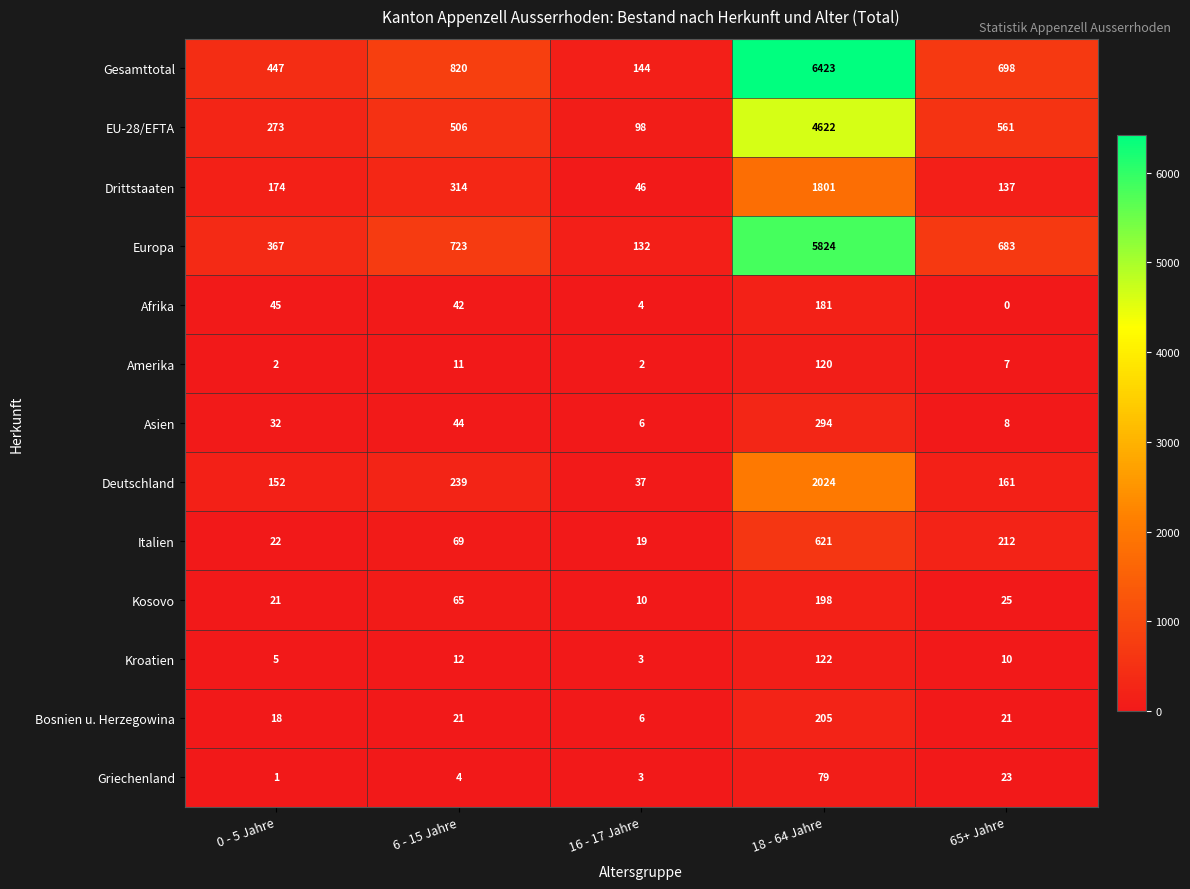

How many series are shown in this chart?

13